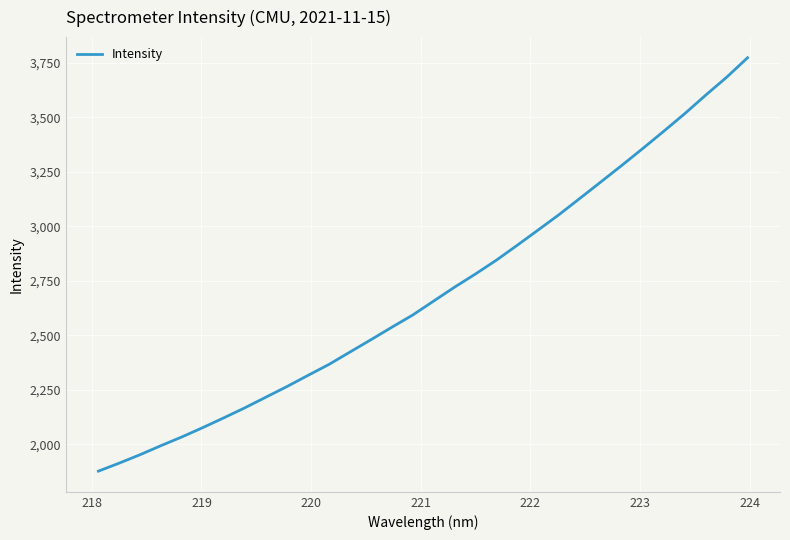

What is the difference between the maximum and minimum values?

1895.7